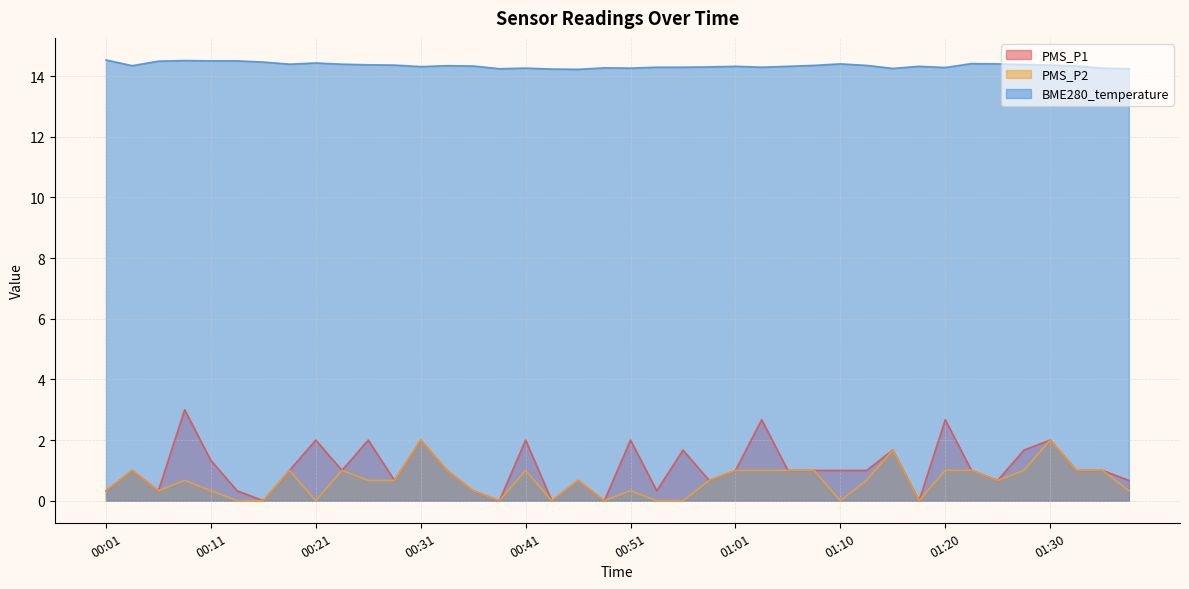

How many interior local peaks does the BME280_temperature series have?

9